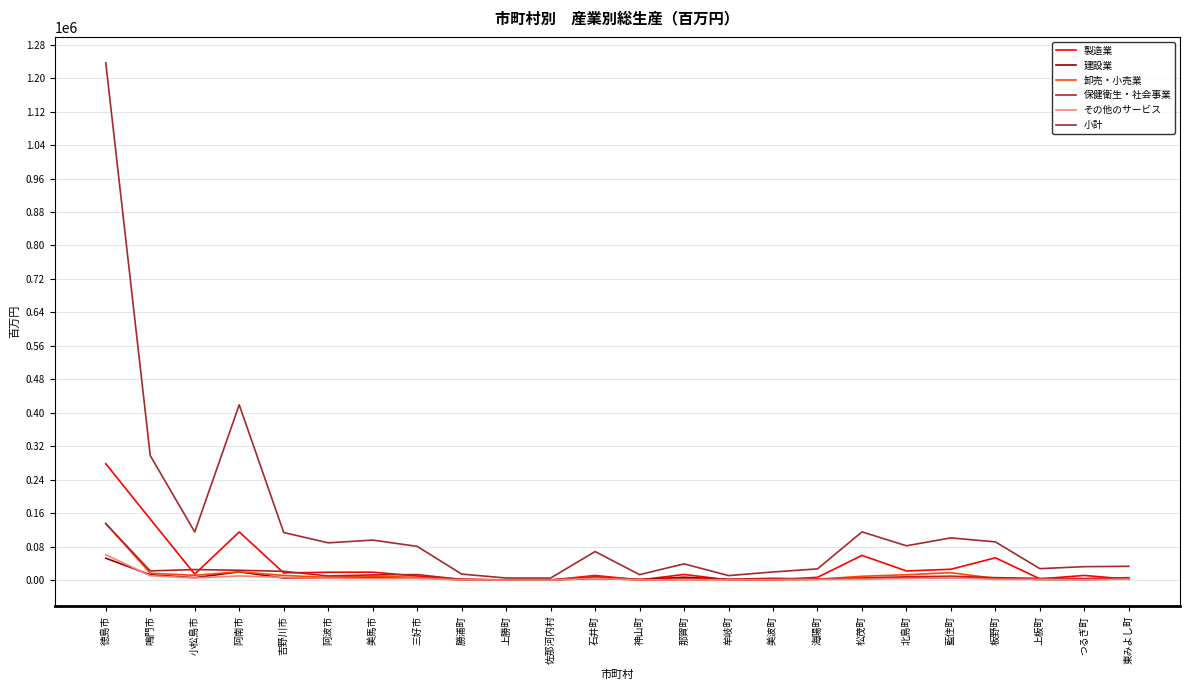

After their last crossing, which series has the higher values: 製造業 or 卸売・小売業?

卸売・小売業